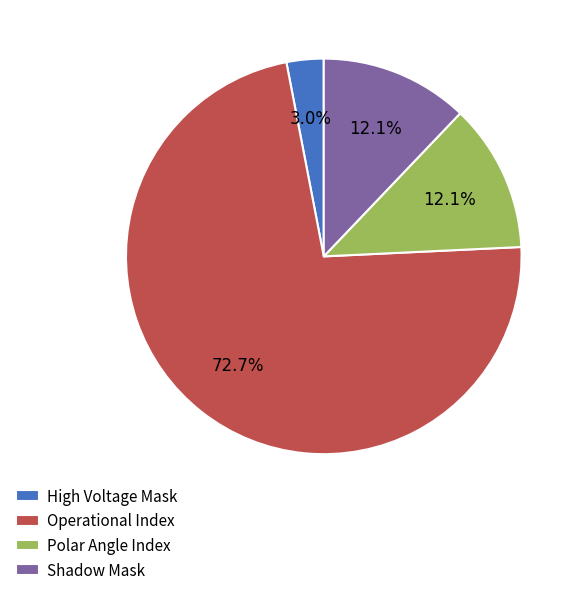

What percentage is NOT represented by High Voltage Mask?

97.0%